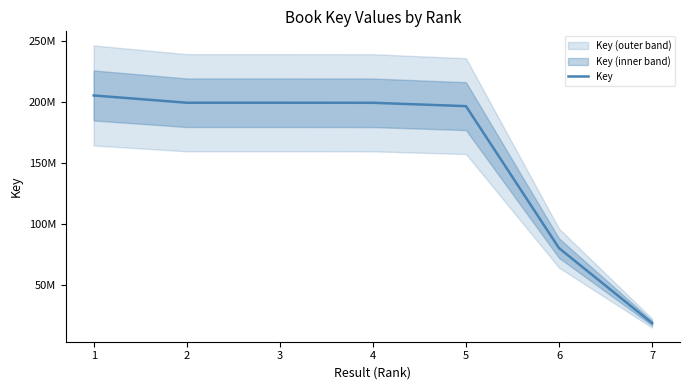

What is the average value?

157057156